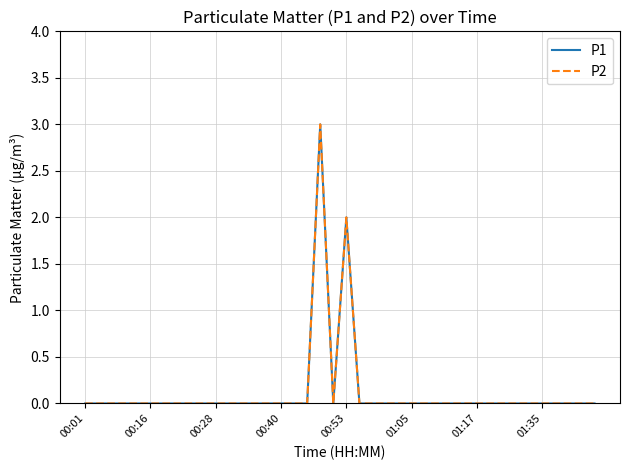

What is the label of the 1st point from the left?

00:01